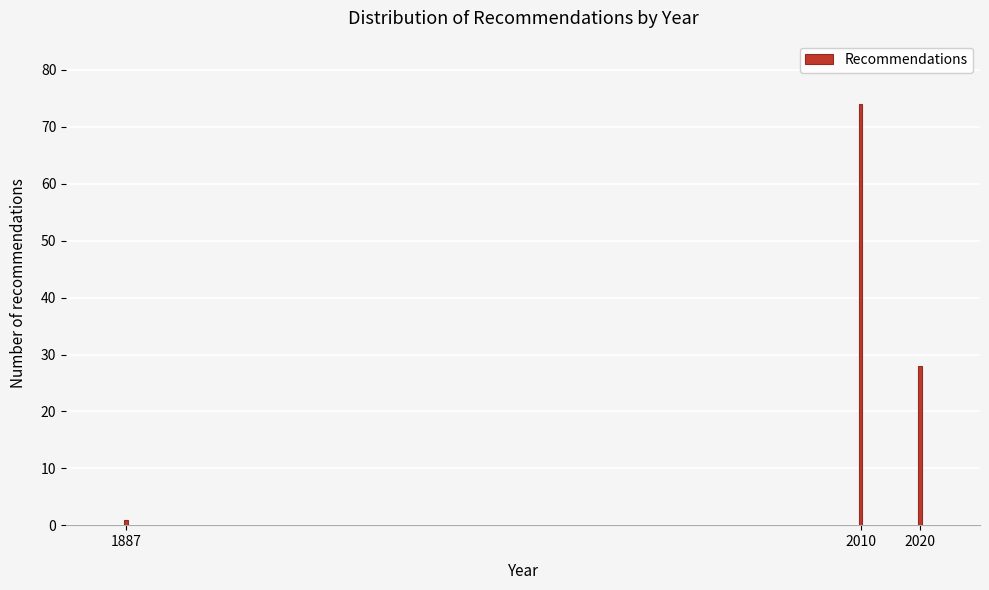

Reading left to right, transcribe all the data shown in this chart.

1887=1	2010=74	2020=28